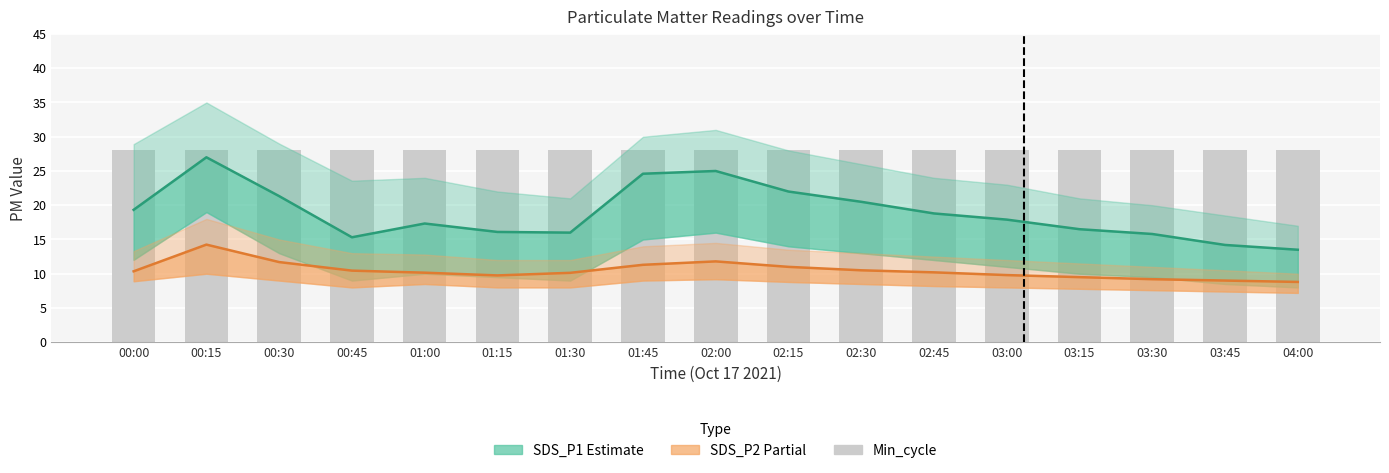

Which category has the highest value across all series?

00:00